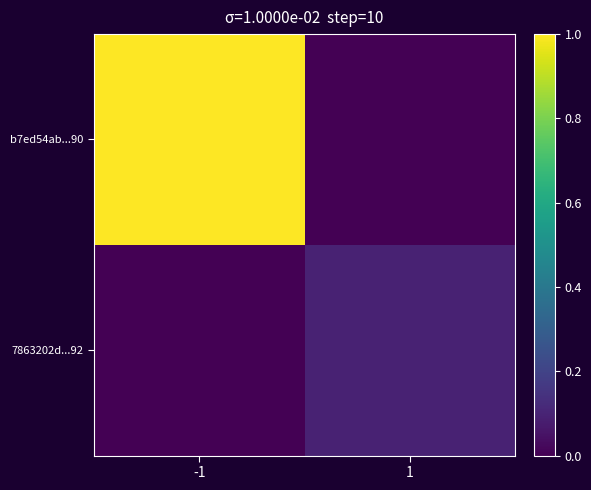

List the series in order of their peak value, highest first.

b7ed54ab...90, 7863202d...92